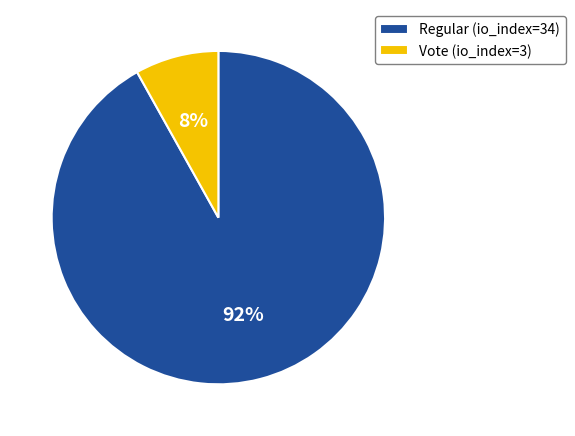

Do Vote (io_index=3) and Regular (io_index=34) together represent more than half of the pie?

Yes